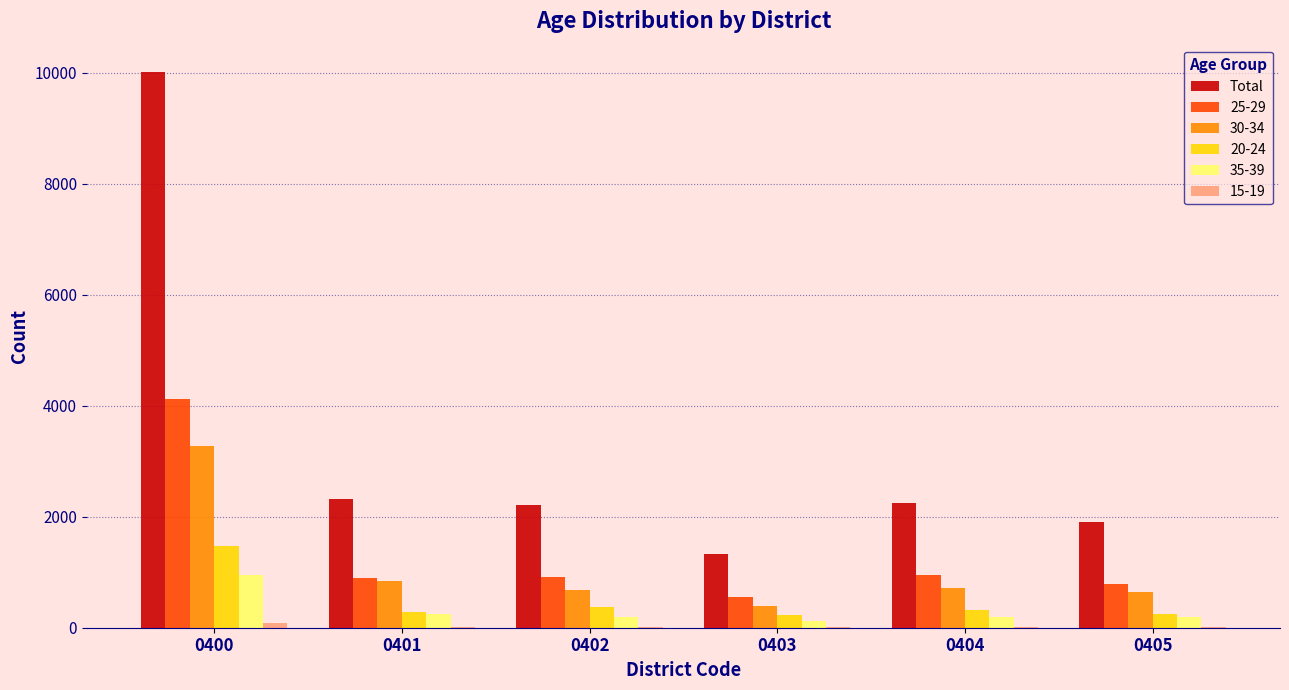

Count the number of categories in the chart.

6